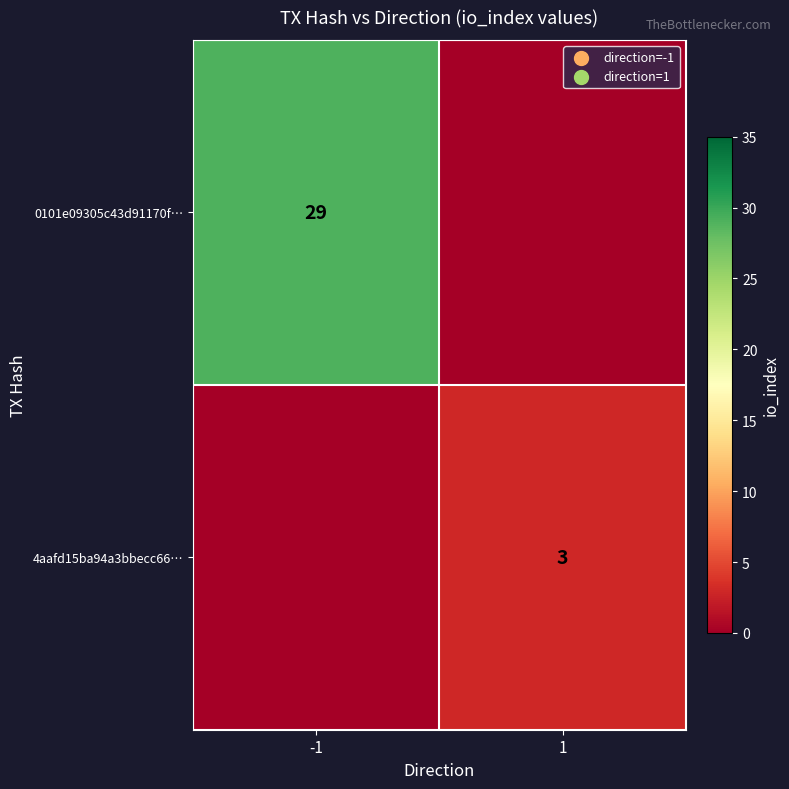

Is it true that 0101e09305c43d91170f… equals 44 at -1?

False